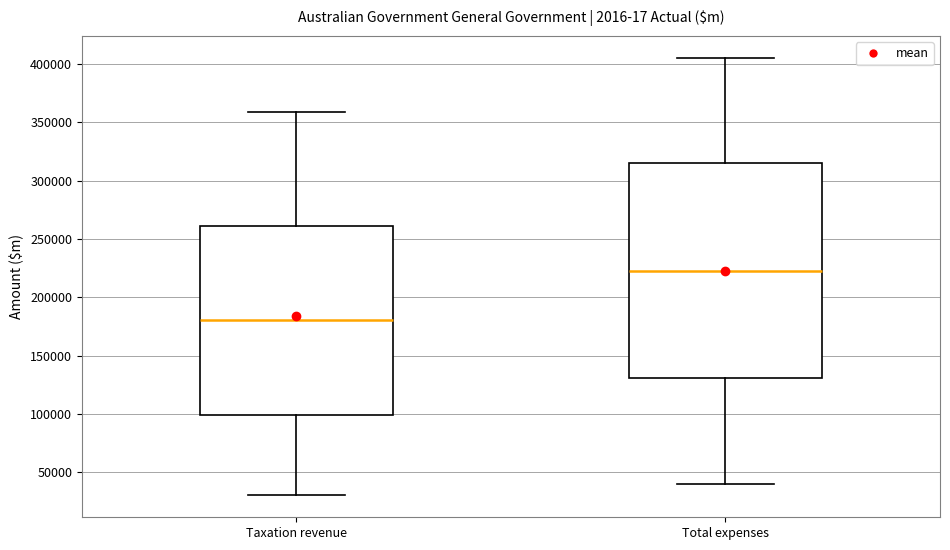

Reading left to right, read every box against the y-axis: the position of its median line, the range the box covers, and the ends of its whiskers. The values are not printed on the chart, so give them approximately, as read against the axis.

Taxation revenue: median 180000, box 100000 to 260000, whiskers 30000 to 360000
Total expenses: median 225000, box 130000 to 315000, whiskers 40000 to 405000